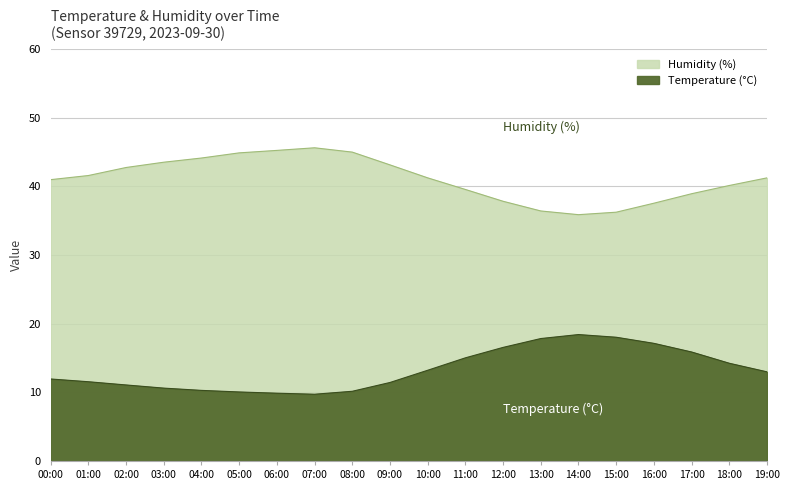

Which has a higher value, 08:00 or 09:00?

09:00